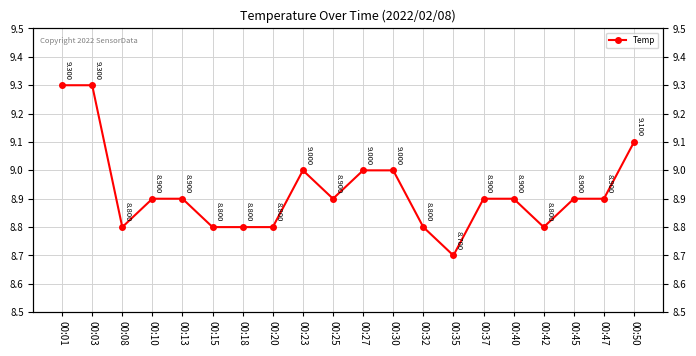

Where is the first local maximum?

00:23